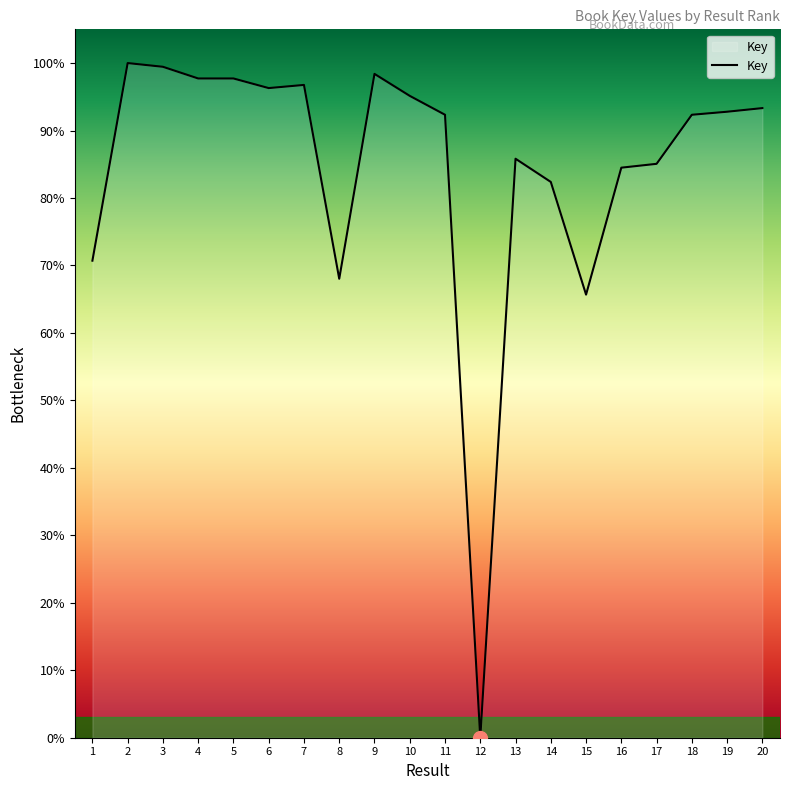

What is the maximum value shown in the chart?

100.0